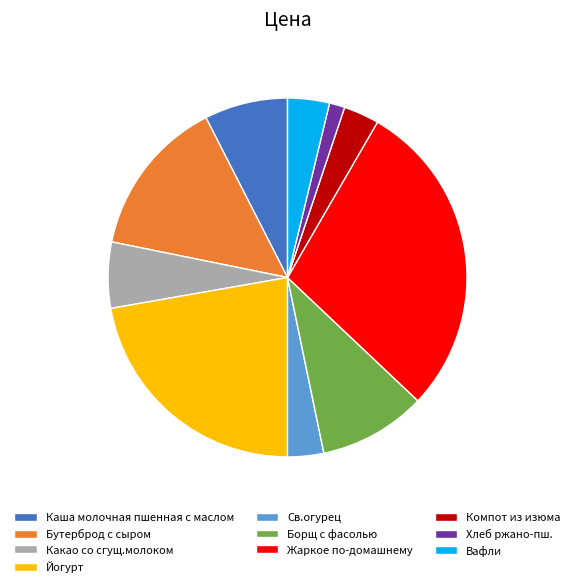

Approximately how many times larger is the value at Бутерброд с сыром compared to Каша молочная пшенная с маслом?

1.9